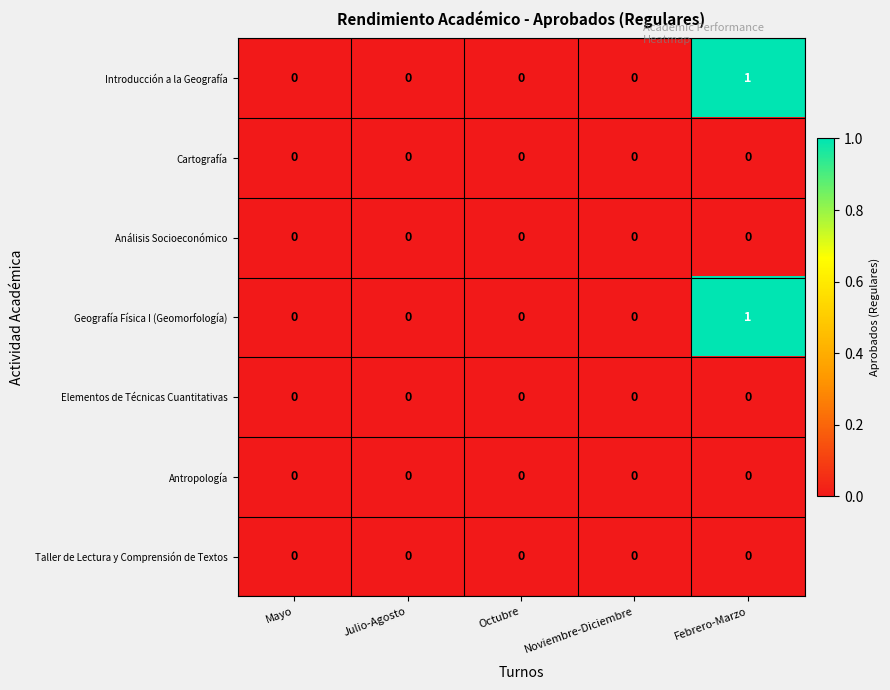

The Análisis Socioeconómico series shows 0 at Noviembre-Diciembre. True or false?

True